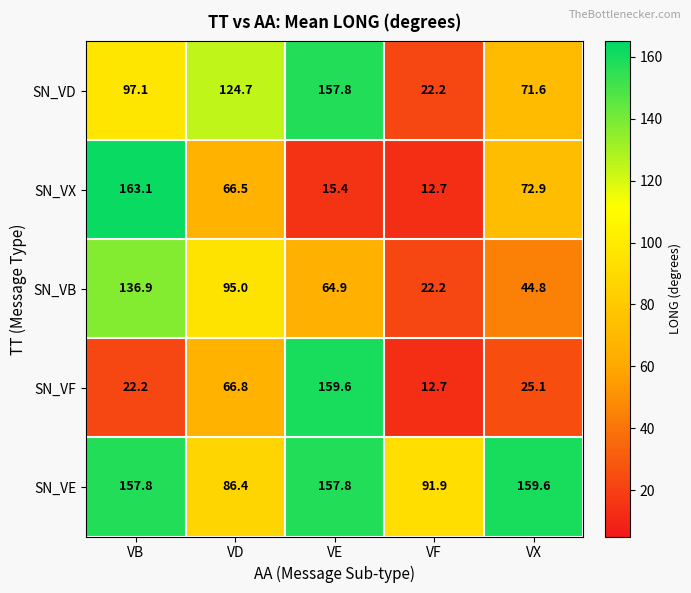

Which series has the largest total across all categories?

SN_VE